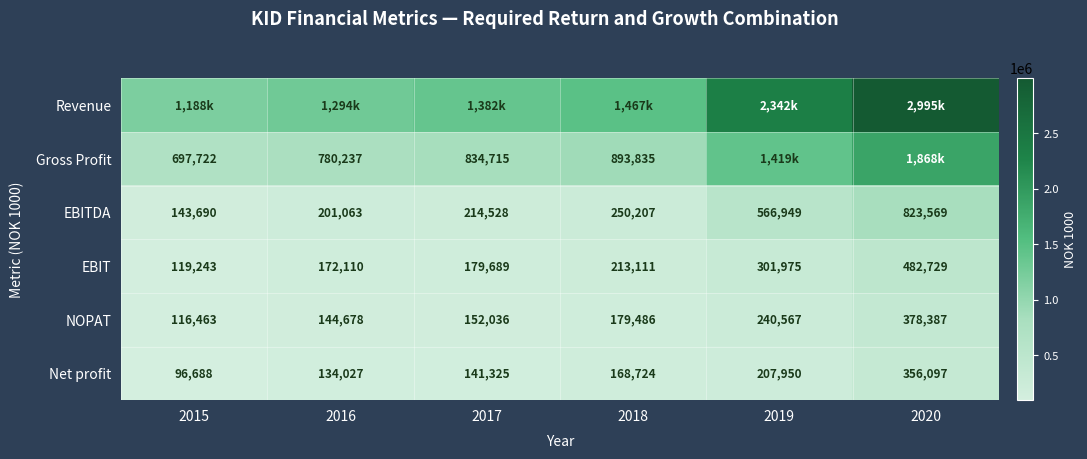

What is the difference between the second highest and second lowest values in the Net profit series?

73923